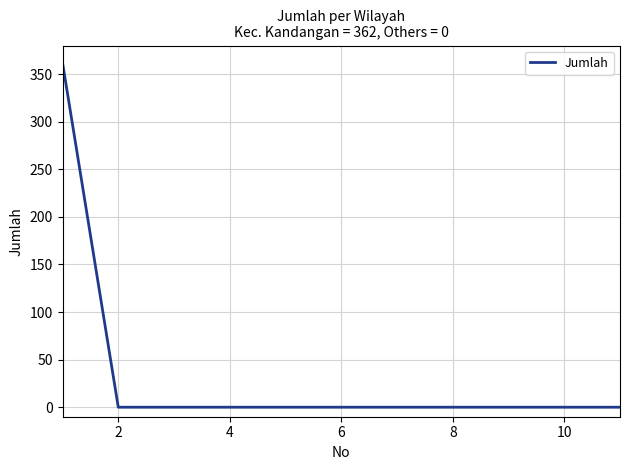

What is the difference between the maximum and minimum values?

362